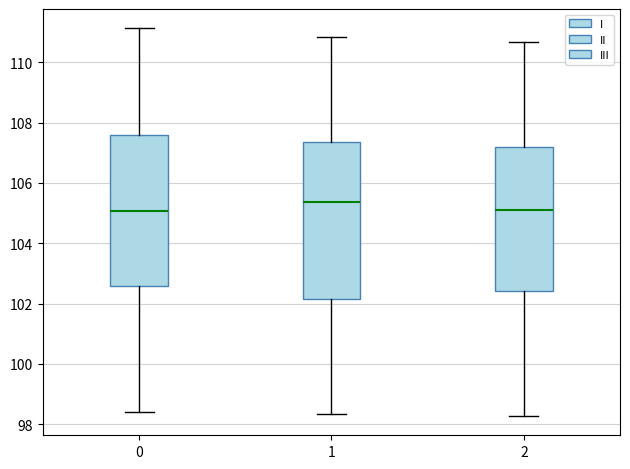

Reading left to right, read every box against the y-axis: the position of its median line, the range the box covers, and the ends of its whiskers. The values are not printed on the chart, so give them approximately, as read against the axis.

0: median 105.0, box 102.6 to 107.6, whiskers 98.4 to 111.2
1: median 105.4, box 102.2 to 107.4, whiskers 98.4 to 110.8
2: median 105.0, box 102.4 to 107.2, whiskers 98.2 to 110.6